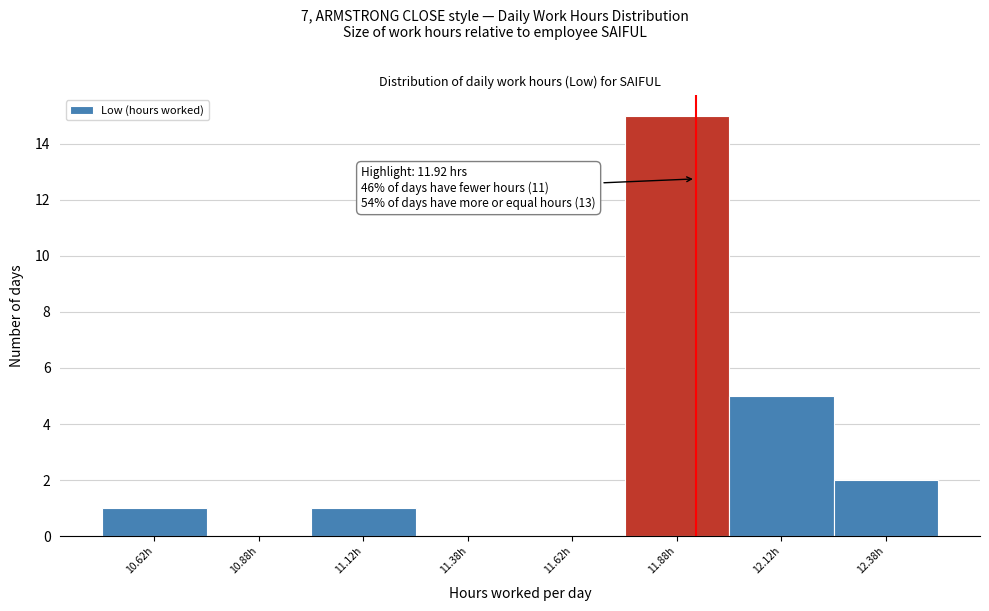

Which range on the x-axis has the tallest bar?

11.75 to 12.00